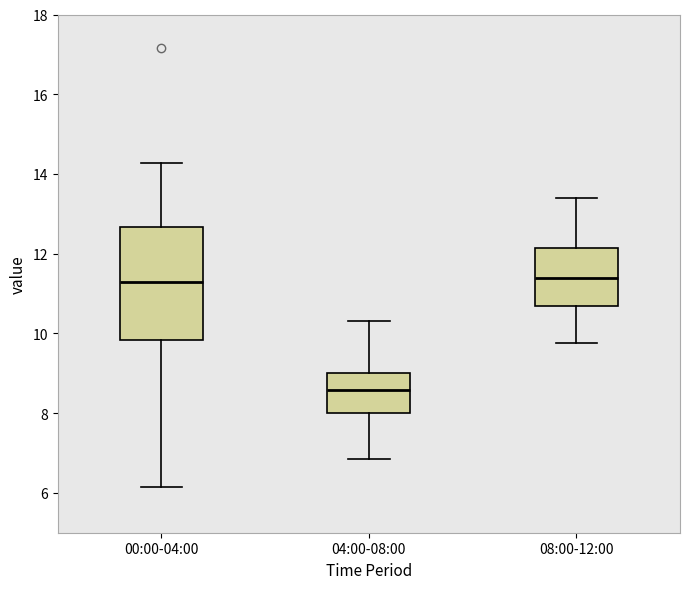

Reading left to right, read every box against the y-axis: the position of its median line, the range the box covers, and the ends of its whiskers. The values are not printed on the chart, so give them approximately, as read against the axis.

00:00-04:00: median 11.4, box 9.8 to 12.6, whiskers 6.2 to 14.2
04:00-08:00: median 8.6, box 8.0 to 9.0, whiskers 6.8 to 10.4
08:00-12:00: median 11.4, box 10.6 to 12.2, whiskers 9.8 to 13.4